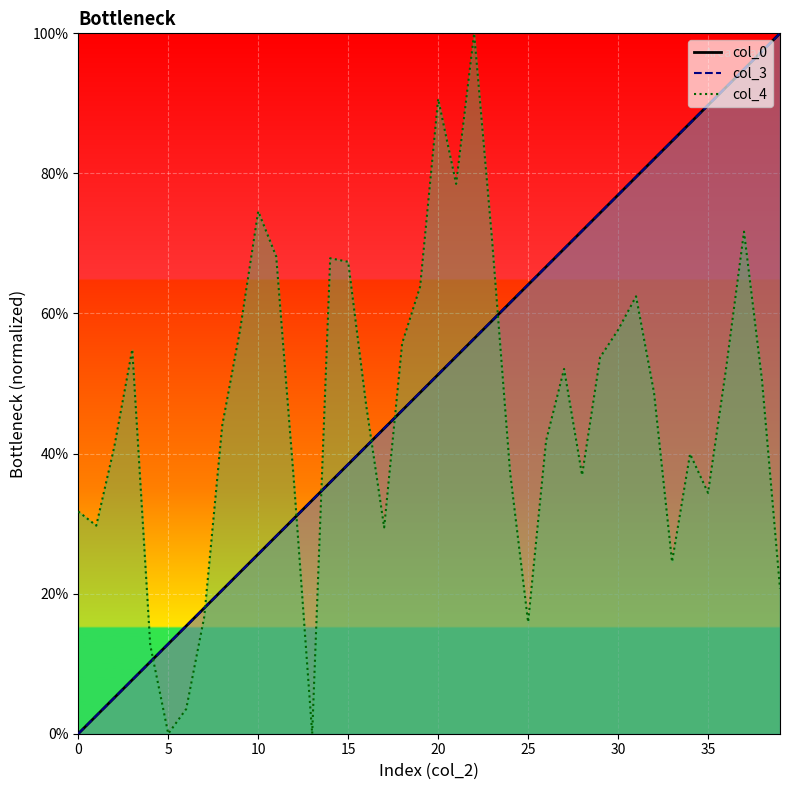

Rank the series at 17 from highest to lowest value.

col_3 line, col_0 line, col_4 line